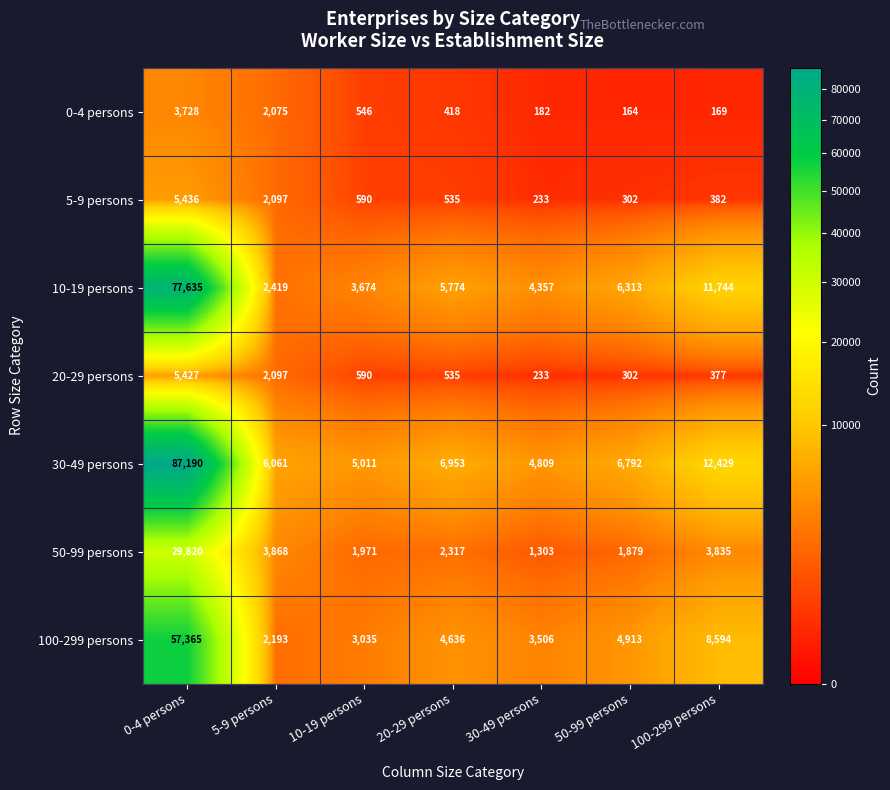

At which label is 50-99 persons closest to 15561?

5-9 persons